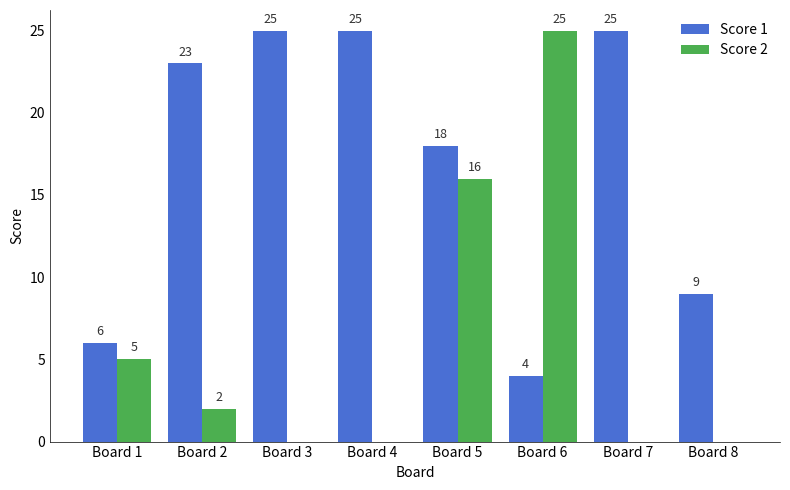

How many groups of bars are there?

8